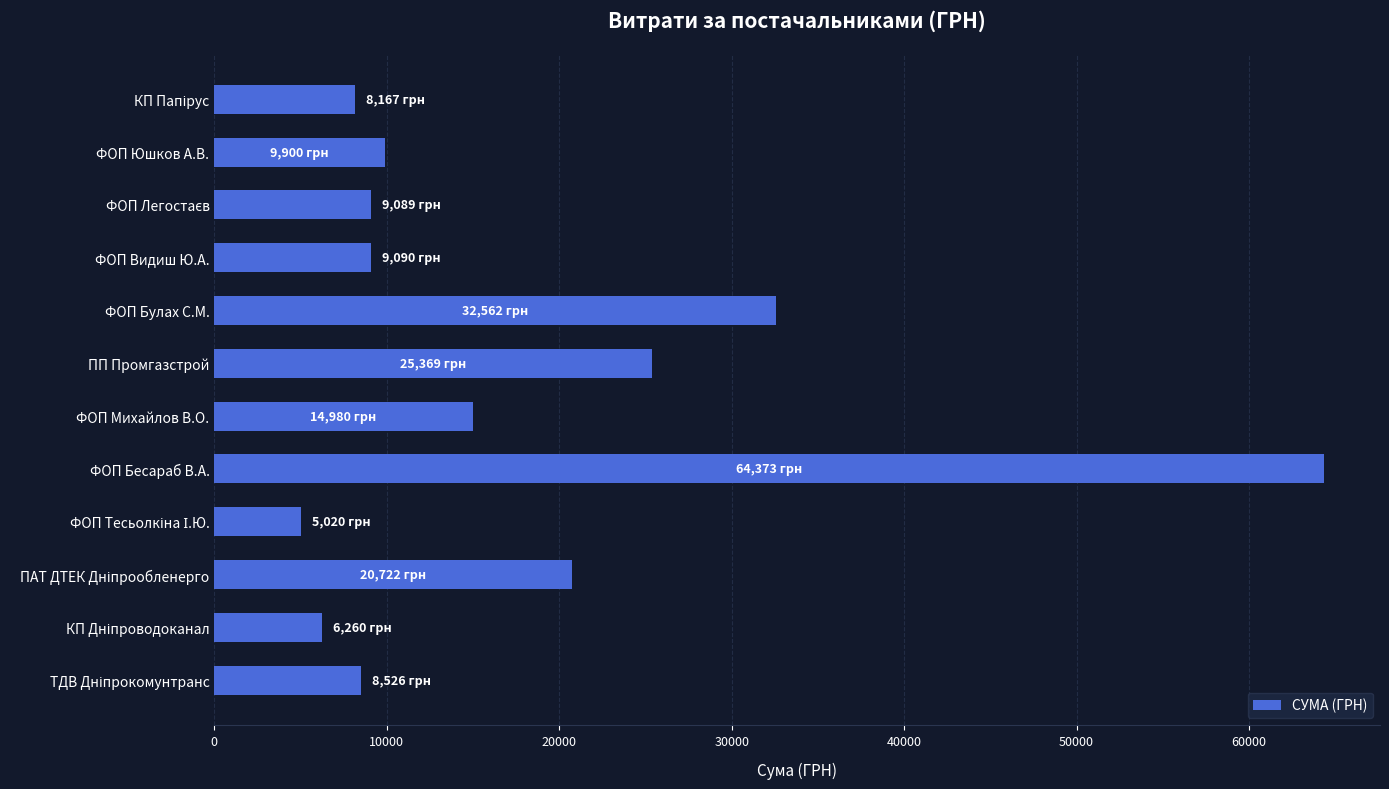

Where is the data nearest to the value 34696?

ФОП Булах С.М.